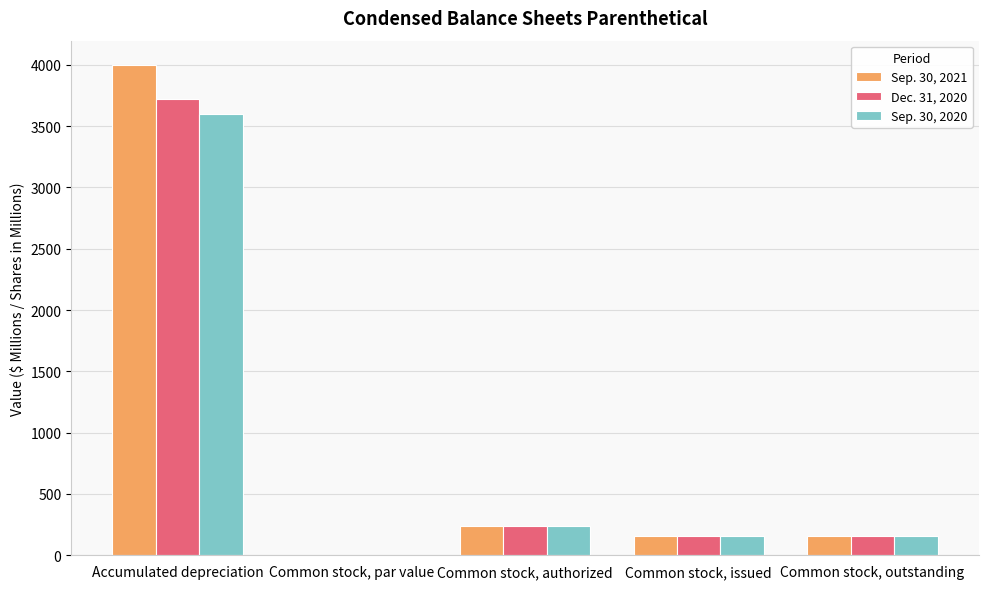

Is it true that Sep. 30, 2020 equals 240.0 at Common stock, authorized?

True